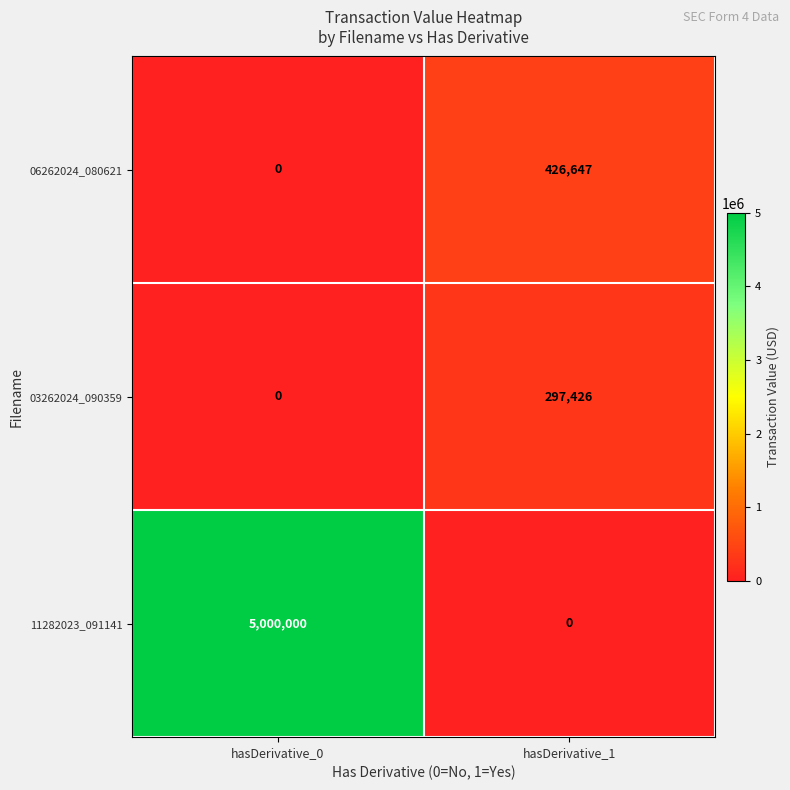

Reading right to left, extract all data points from this chart.

06262024_080621: hasDerivative_1=426647	hasDerivative_0=0
03262024_090359: hasDerivative_1=297426	hasDerivative_0=0
11282023_091141: hasDerivative_1=0	hasDerivative_0=5000000